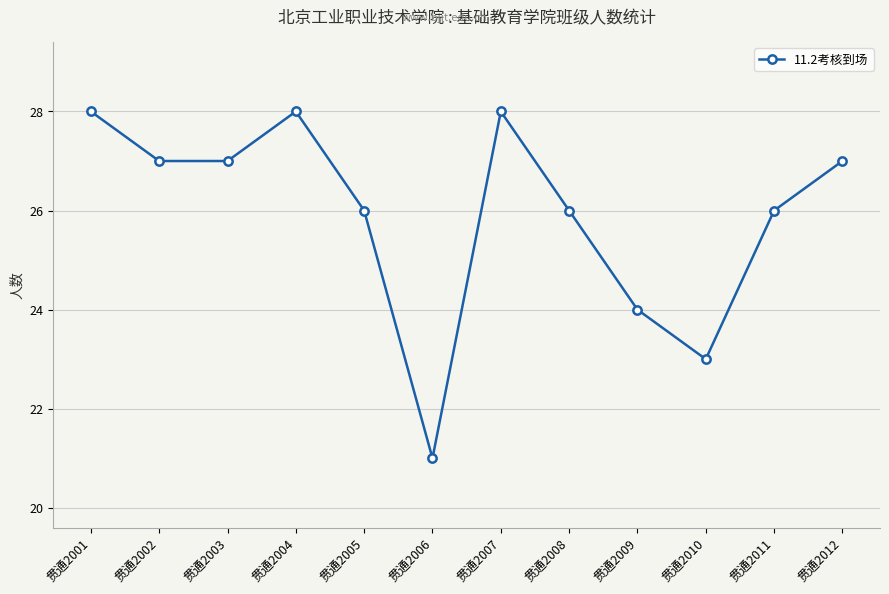

What is the maximum value shown in the chart?

28